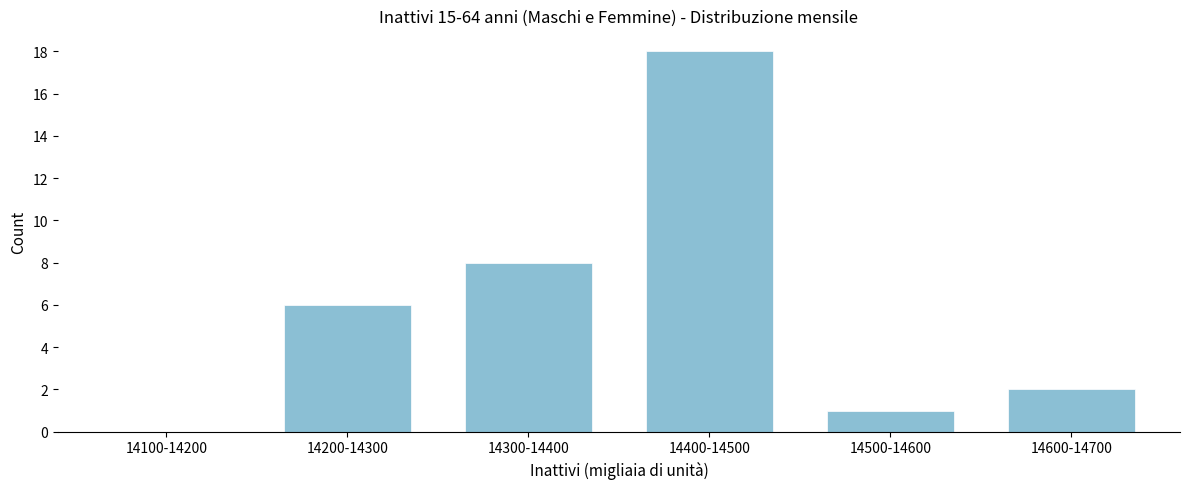

Reading left to right, transcribe all the data shown in this chart.

14100-14200=0	14200-14300=6	14300-14400=8	14400-14500=18	14500-14600=1	14600-14700=2